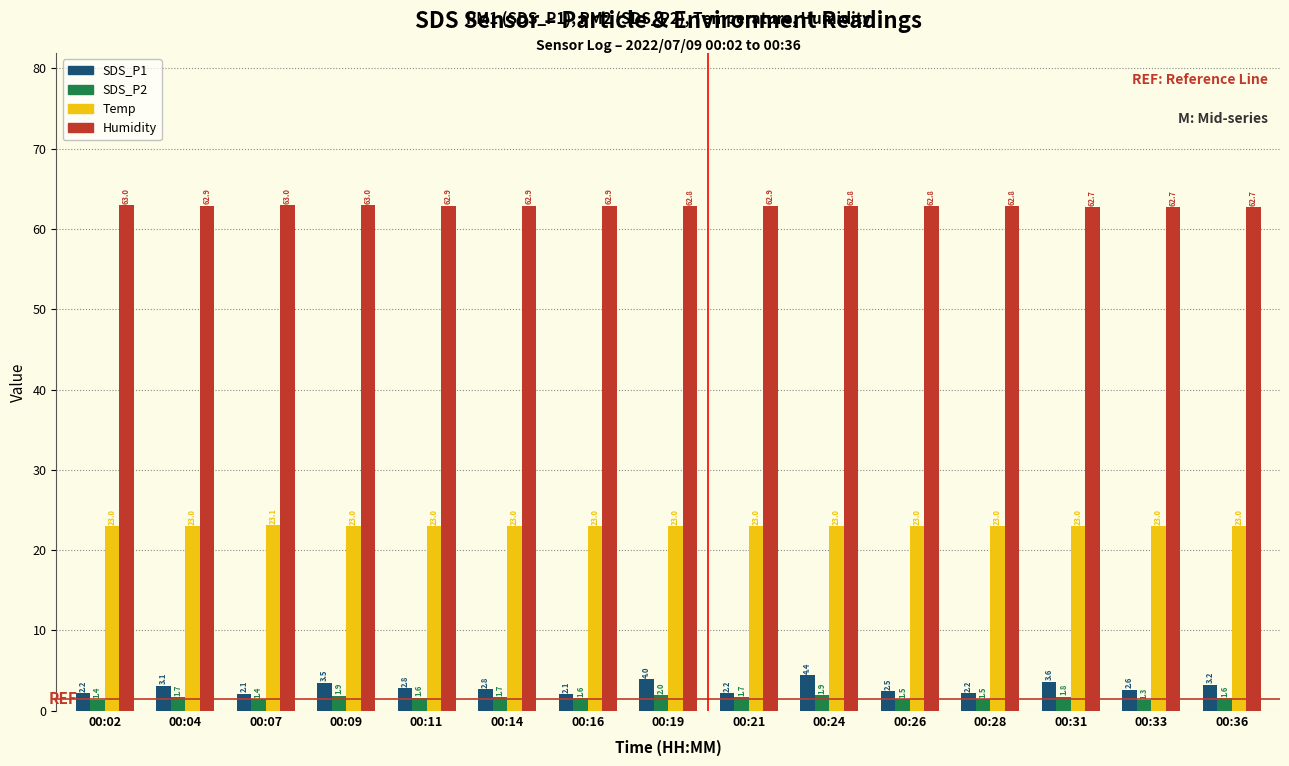

What is the value of the Humidity bar at the 4th from the left?

63.0